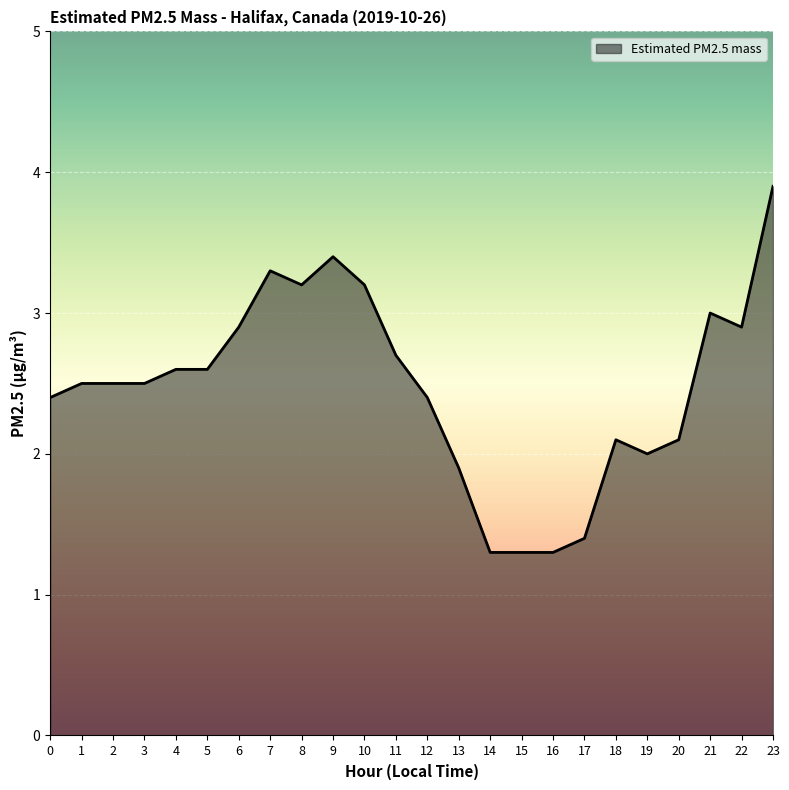

The value at 2 is 2.5. True or false?

True